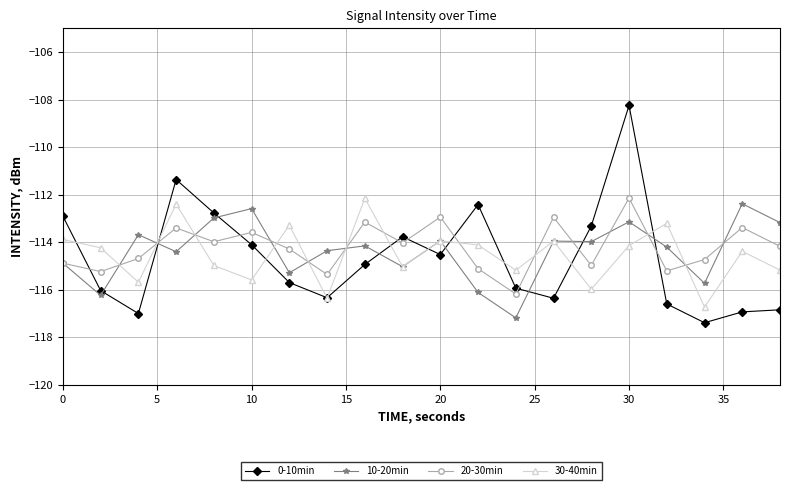

What is the value of the 30-40min point at the 3rd from the left?

-115.7